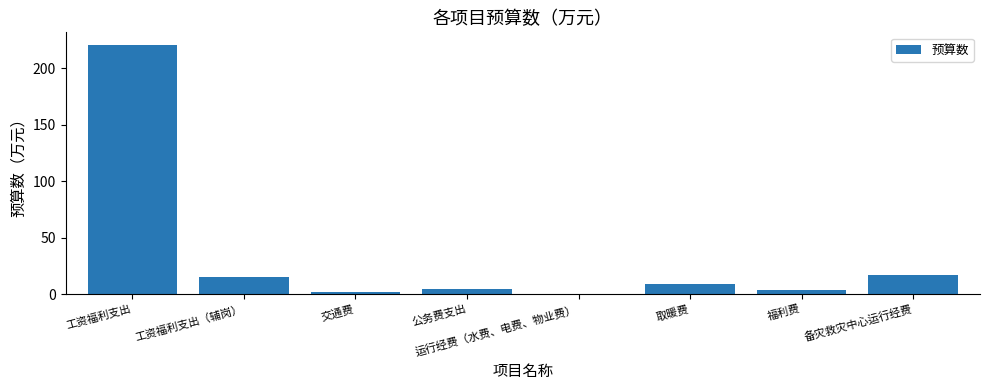

What is the change in value from 工资福利支出（辅岗） to 取暖费?

-5.6